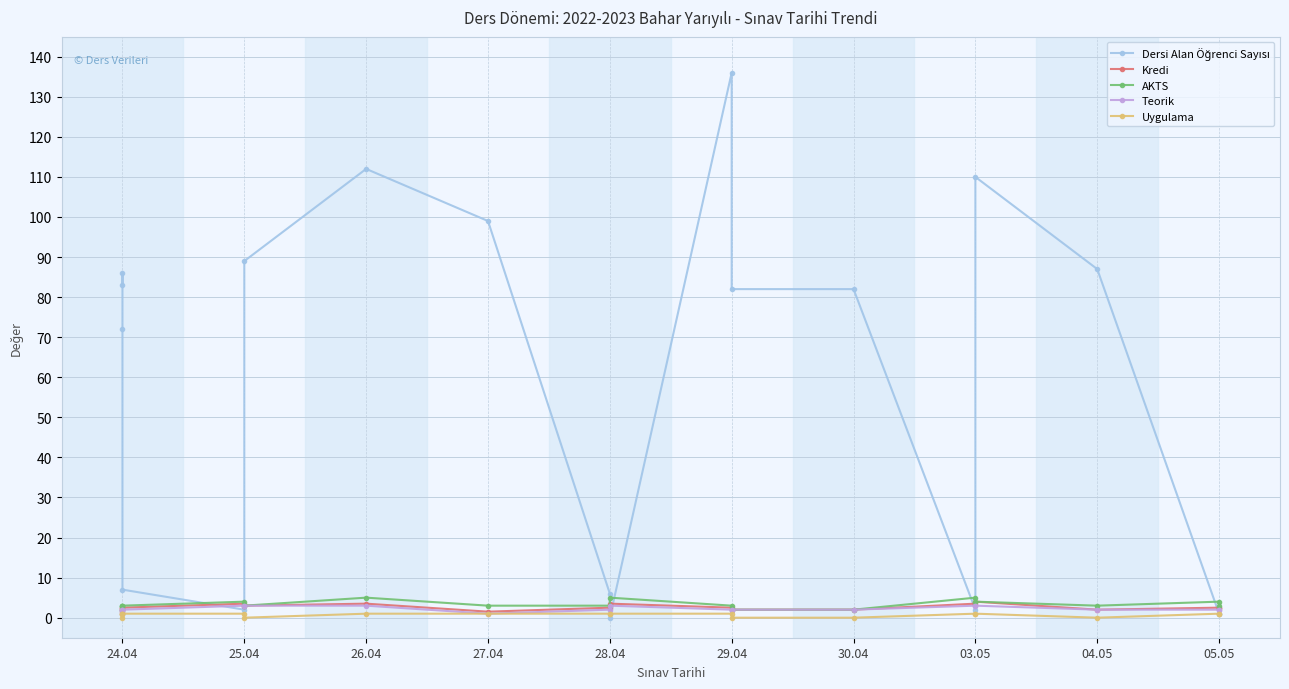

What is the difference between the maximum and minimum values in the Uygulama series?

1.0